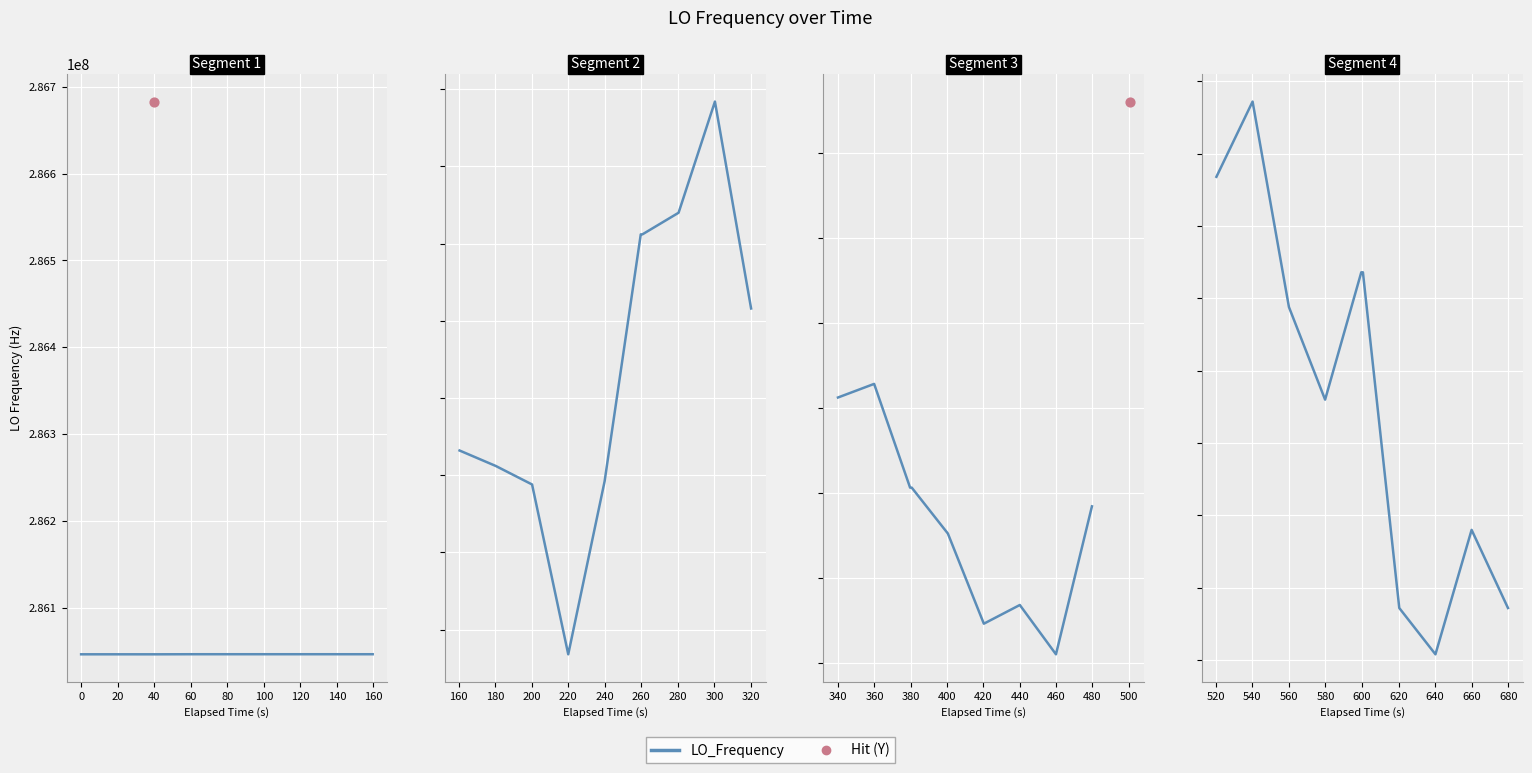

What is the change in value from 1 to 29?

+111.5